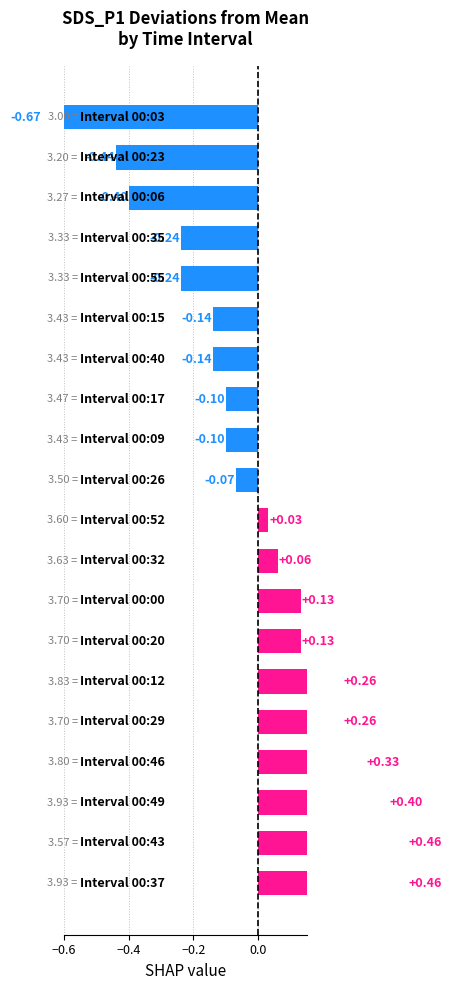

Reading left to right, extract all data points from this chart.

0.5	0.5	0.4	0.3	0.3	0.3	0.1	0.1	0.1	0.0	-0.1	-0.1	-0.1	-0.1	-0.1	-0.2	-0.2	-0.4	-0.4	-0.7